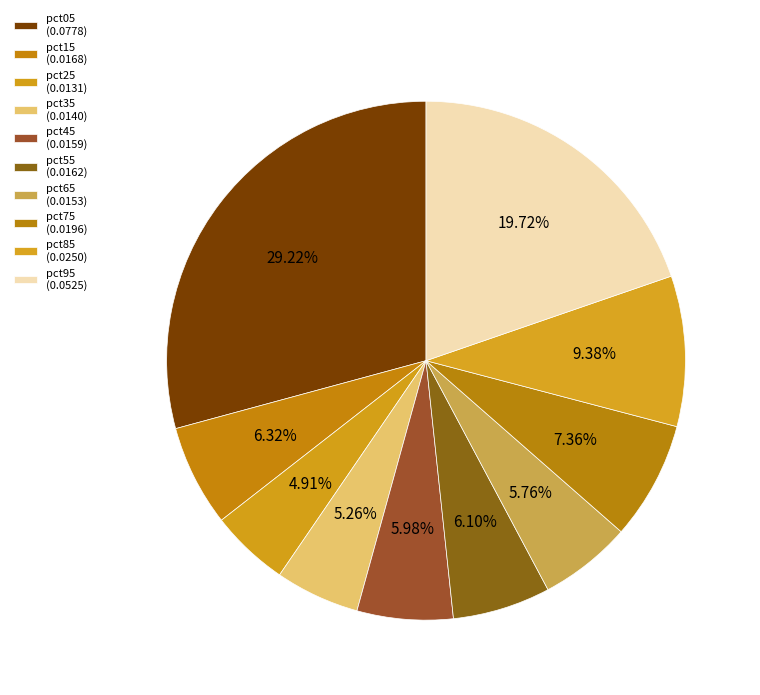

How many slices are in this pie chart?

10